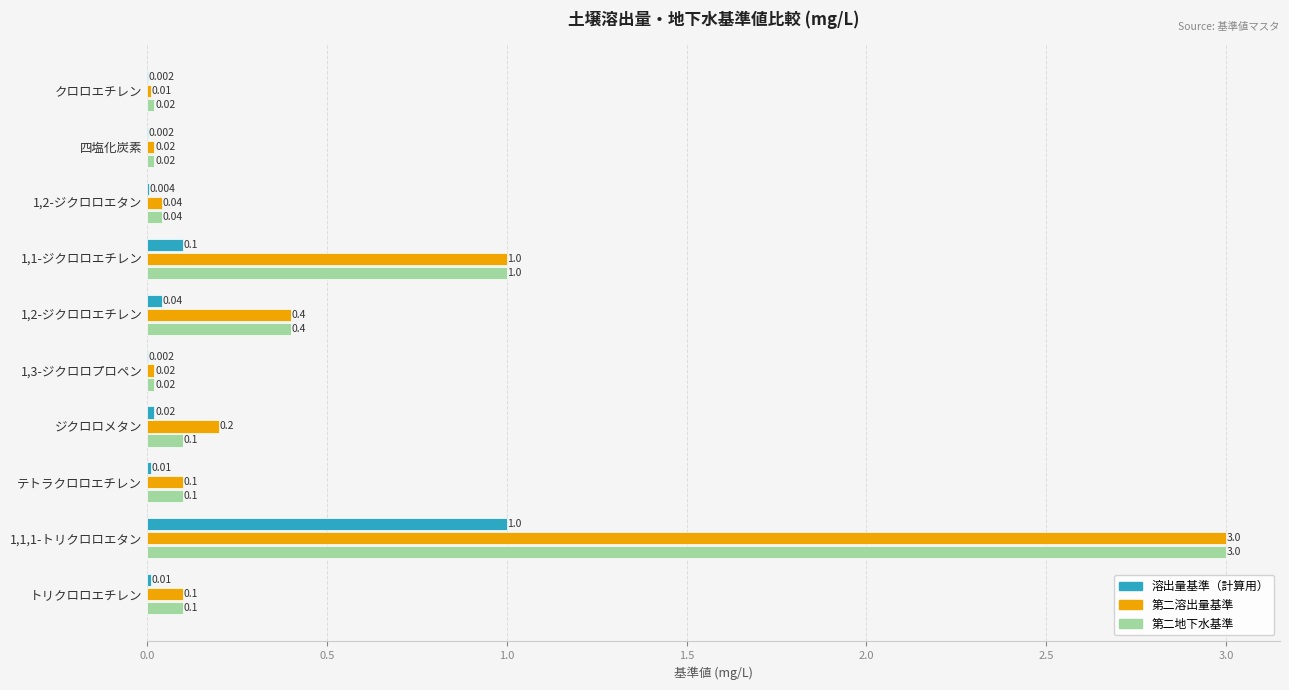

Between ジクロロメタン and テトラクロロエチレン, which series saw the biggest shift?

第二溶出量基準